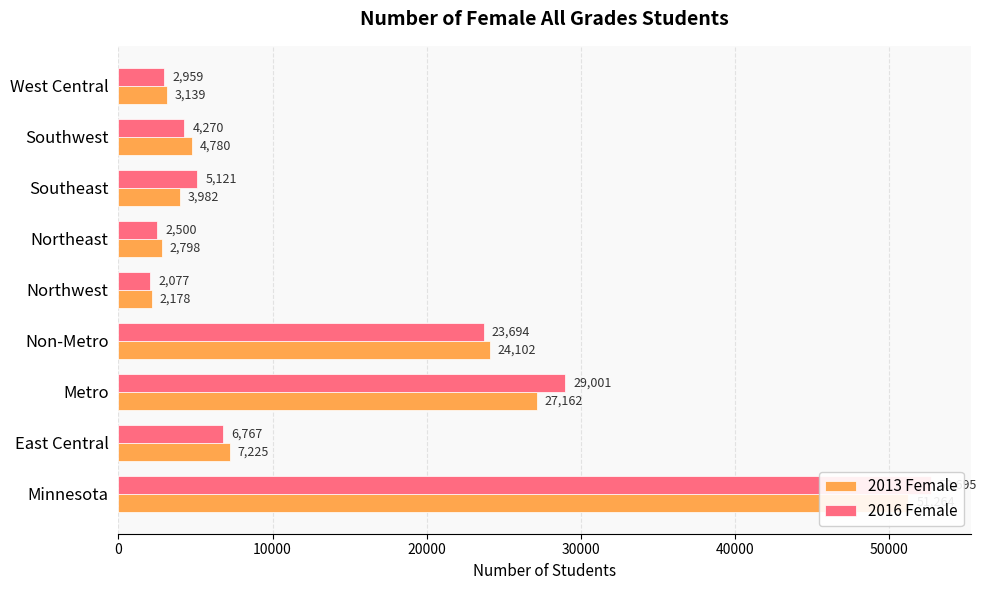

Is it true that 2013 Female equals 51264 at Minnesota?

True